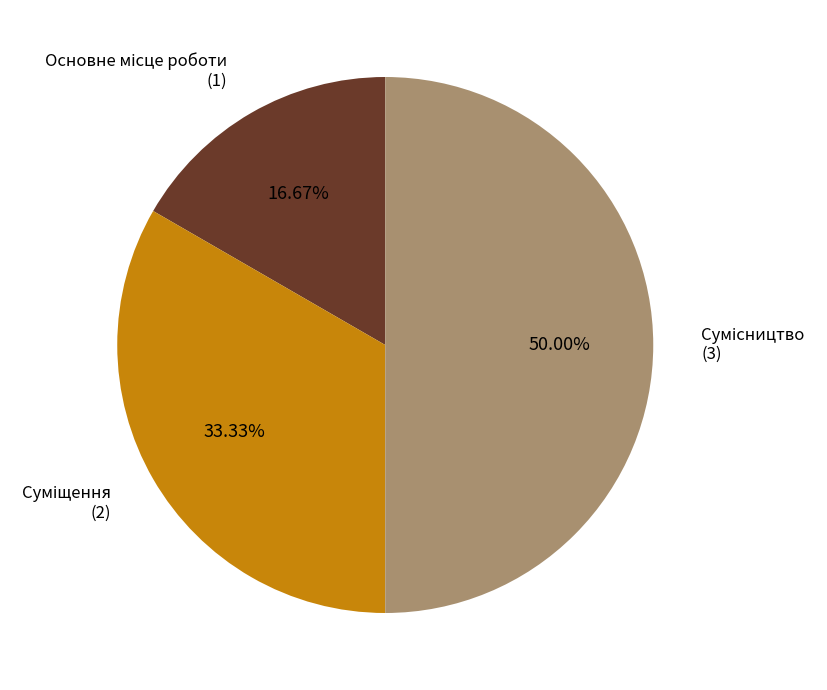

Count the number of slices in the pie.

3